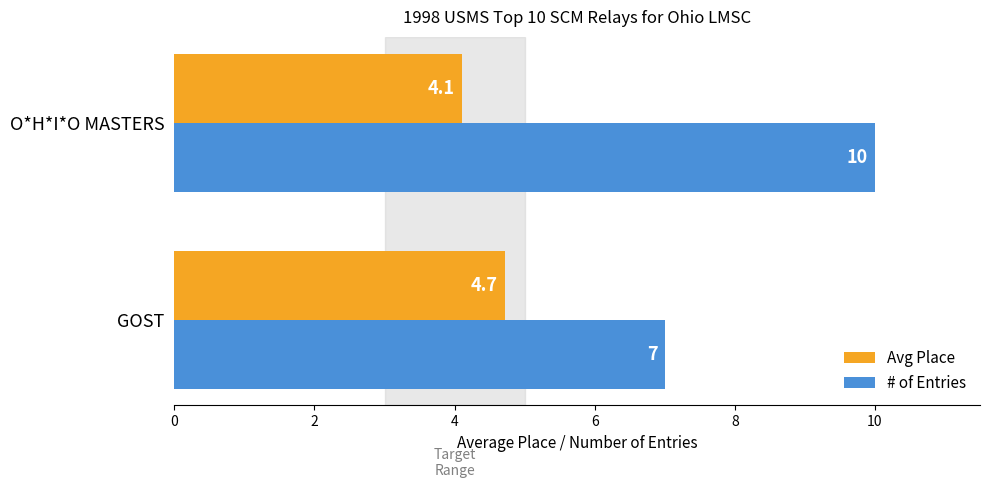

Rank the series by their maximum value, from lowest to highest.

Avg Place, # of Entries